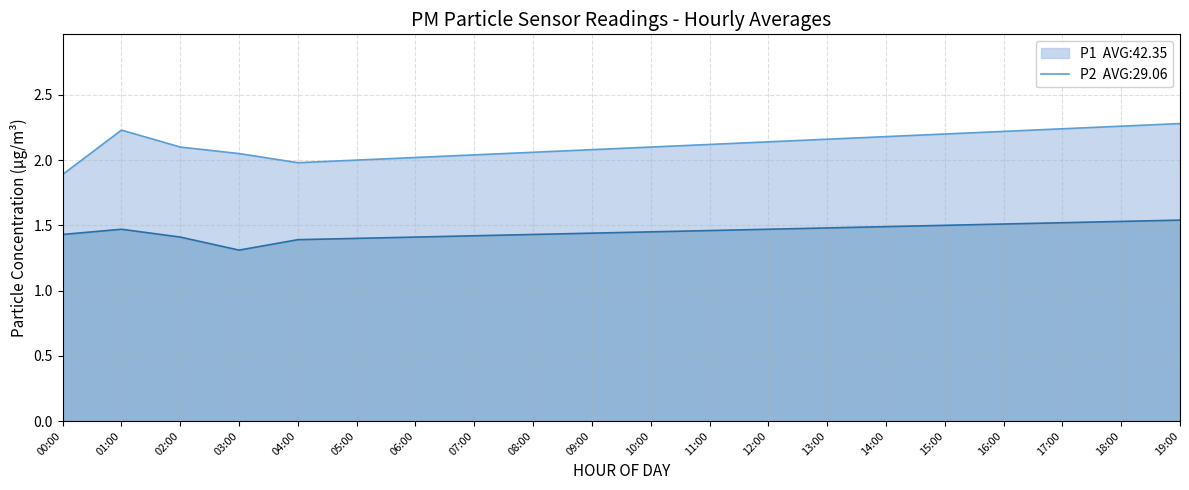

What is the spread (max minus min) of values at 04:00?

0.6